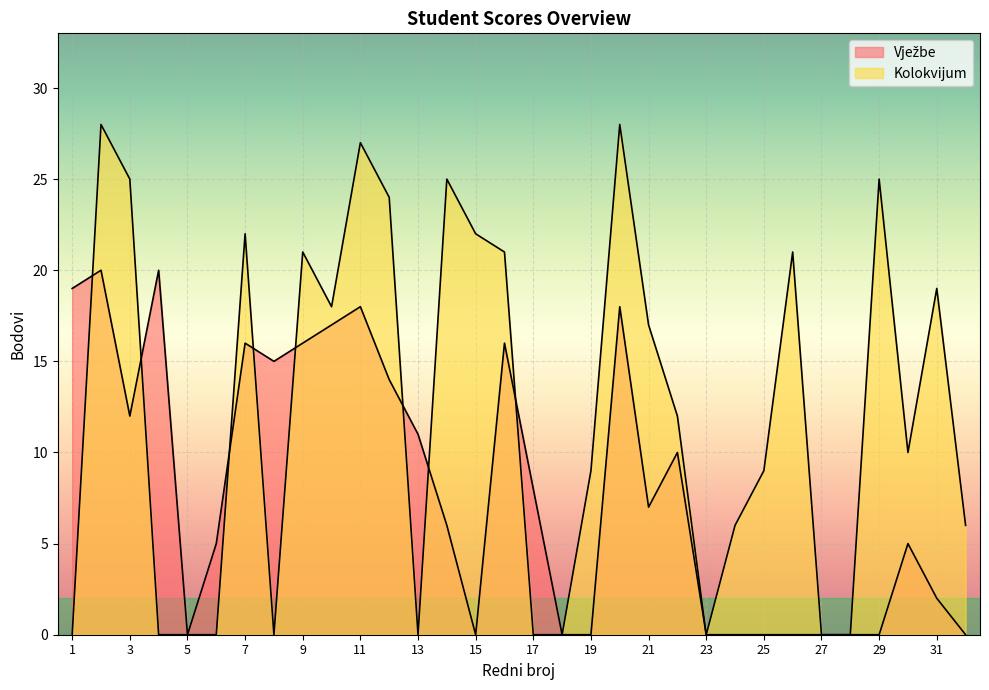

Which series has the largest total across all categories?

Kolokvijum